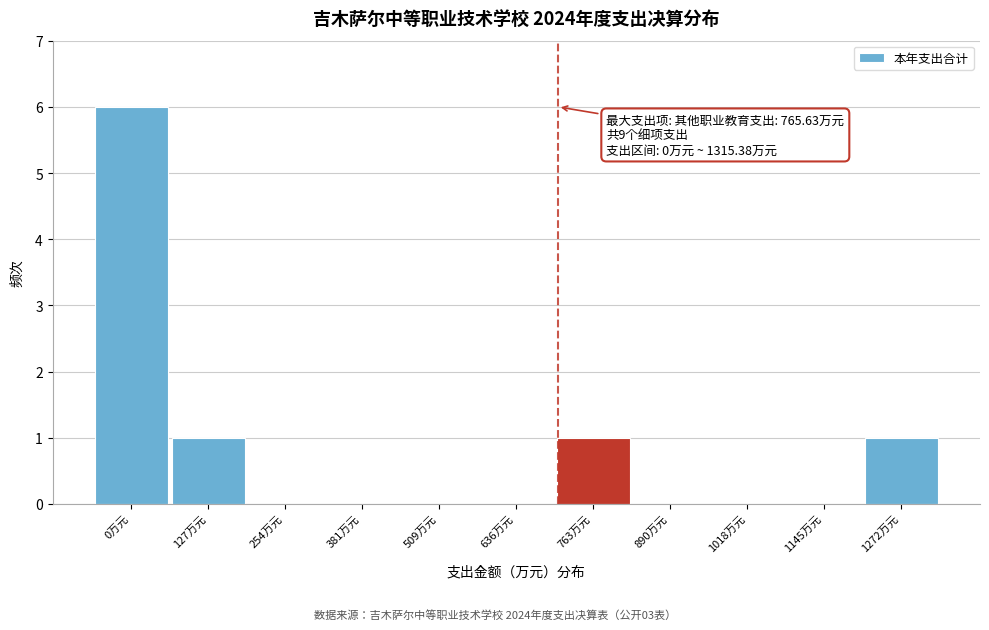

Reading left to right, list all the values displayed in this chart.

0万元=6	127万元=1	254万元=0	381万元=0	509万元=0	636万元=0	763万元=1	890万元=0	1018万元=0	1145万元=0	1272万元=1